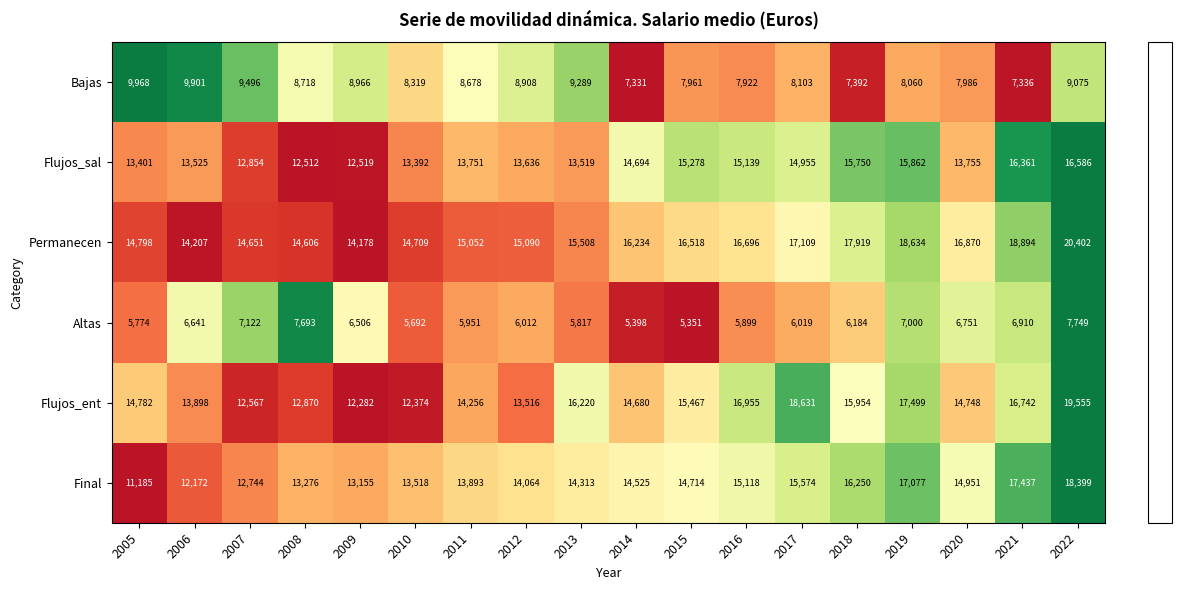

Count the number of categories in the chart.

18